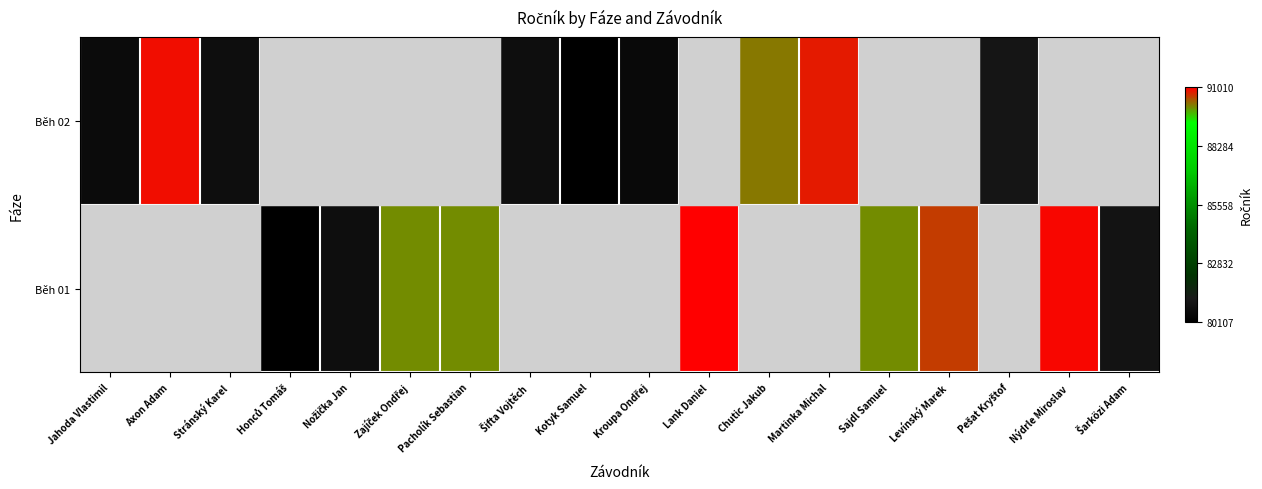

Which category has the lowest value across all series?

Honců Tomáš